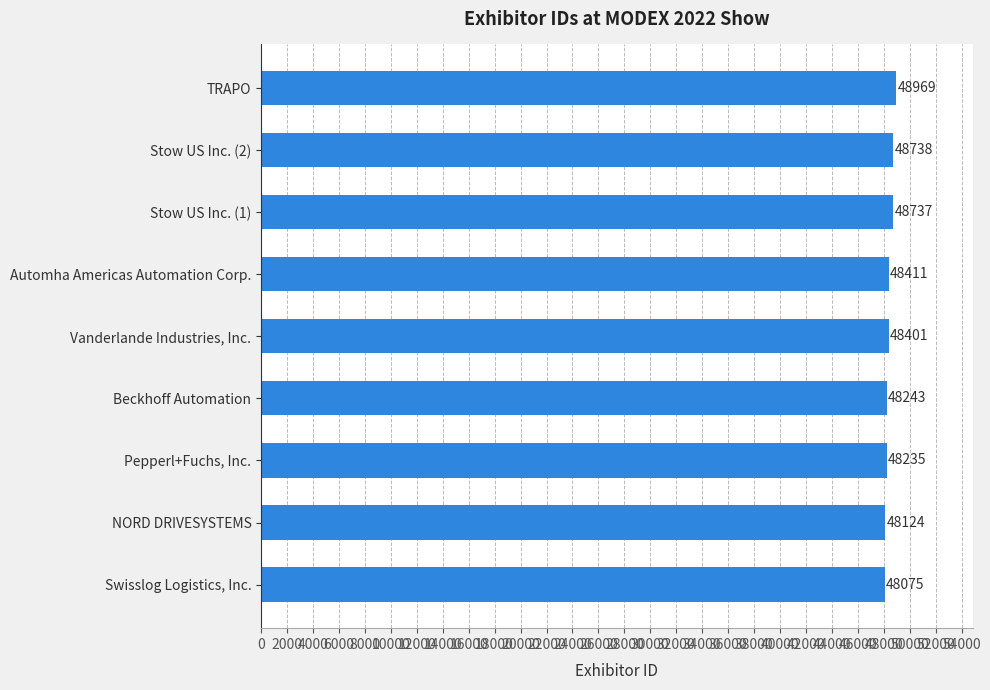

Are the bars horizontal?

Yes